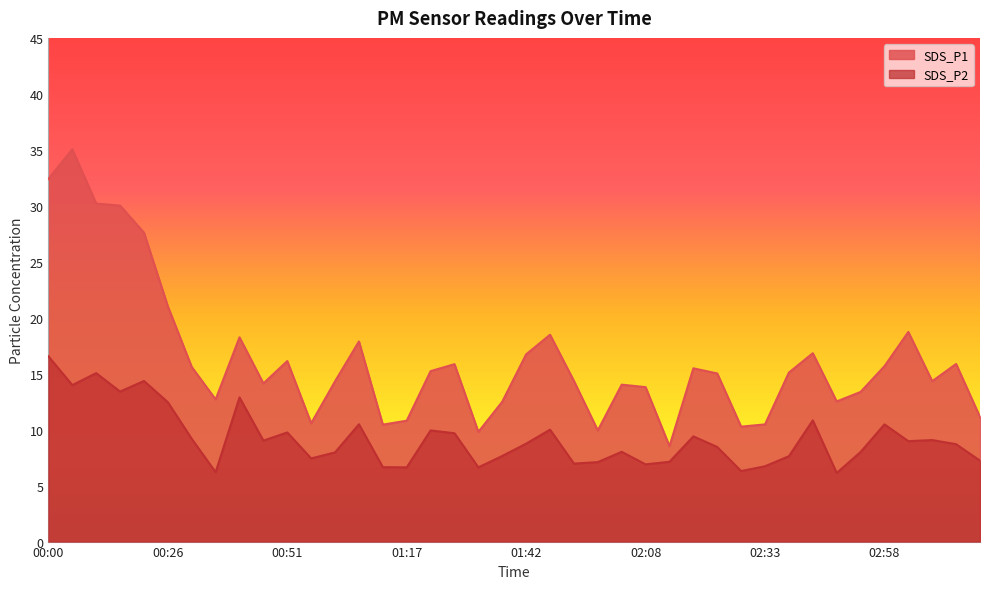

True or false: SDS_P2 has a value of 8.3 at 02:48.

False